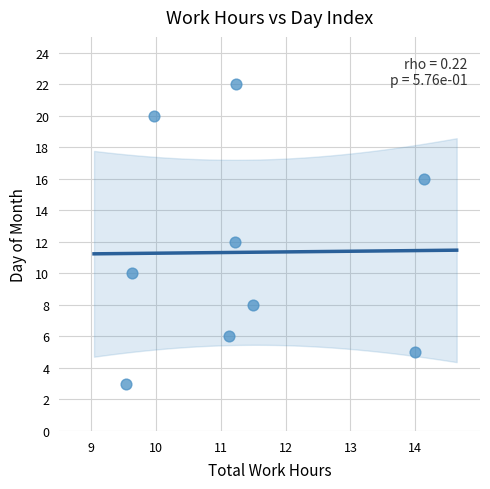

What is the average Y value?

11